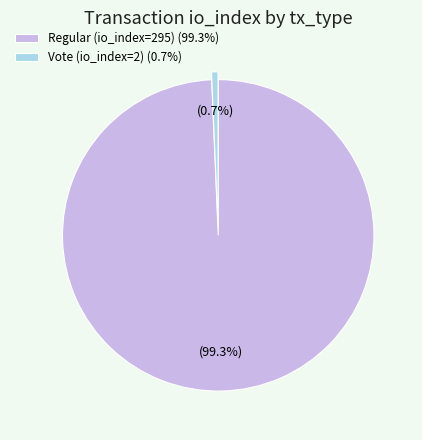

What is the smallest slice in the pie chart?

Vote (io_index=2)